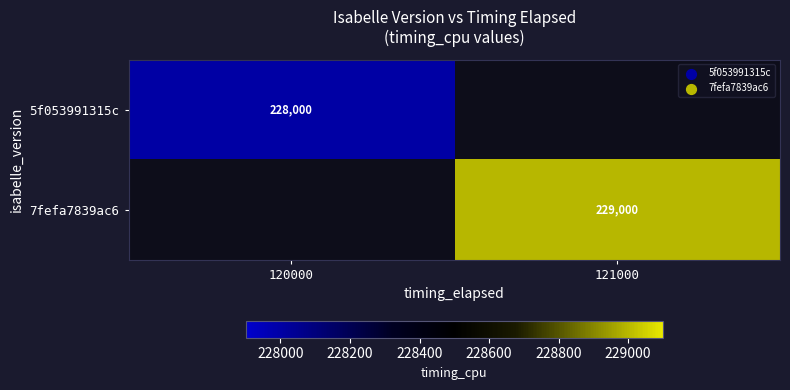

Which has a higher value, 120000 or 121000?

121000